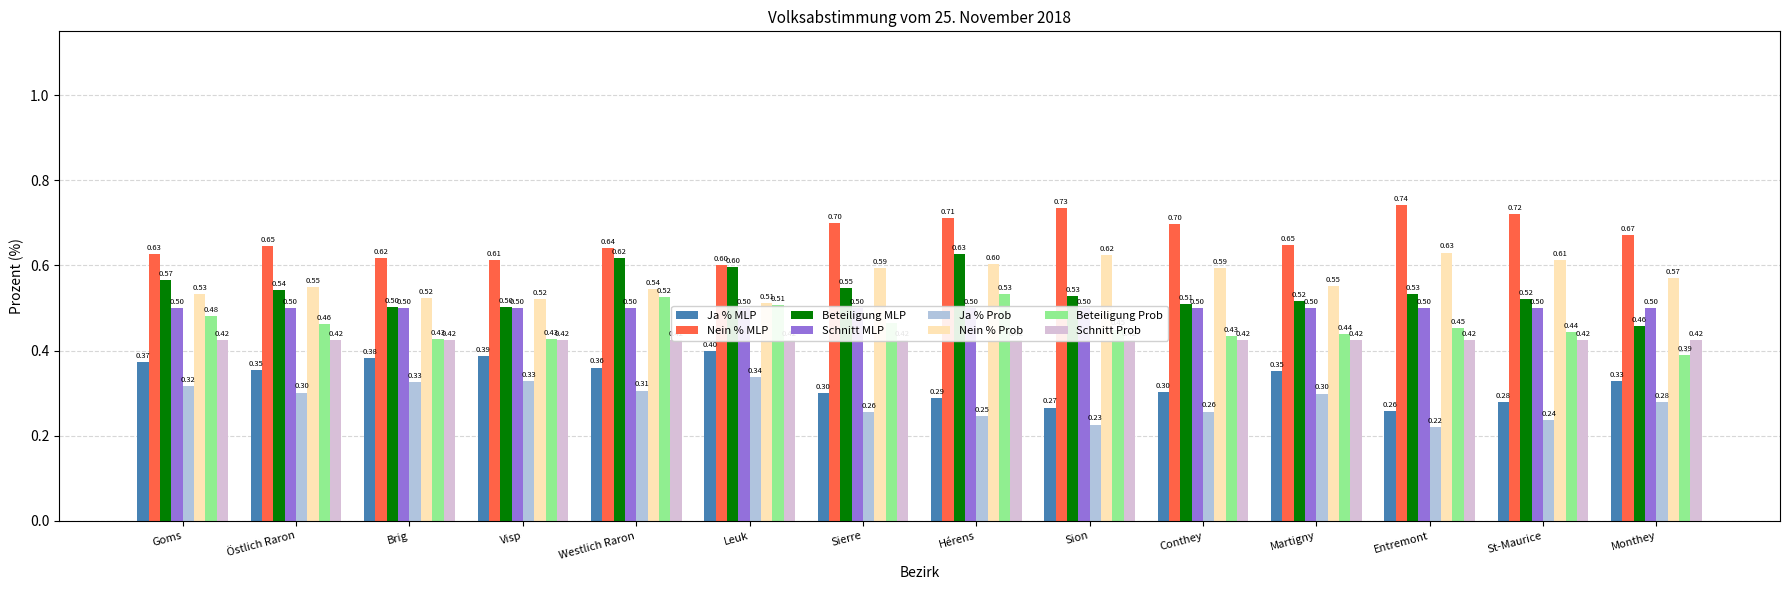

Rank the categories by Ja % (light) value from highest to lowest.

Leuk, Visp, Brig, Goms, Westlich Raron, Östlich Raron, Martigny, Monthey, Conthey, Sierre, Hérens, St-Maurice, Sion, Entremont